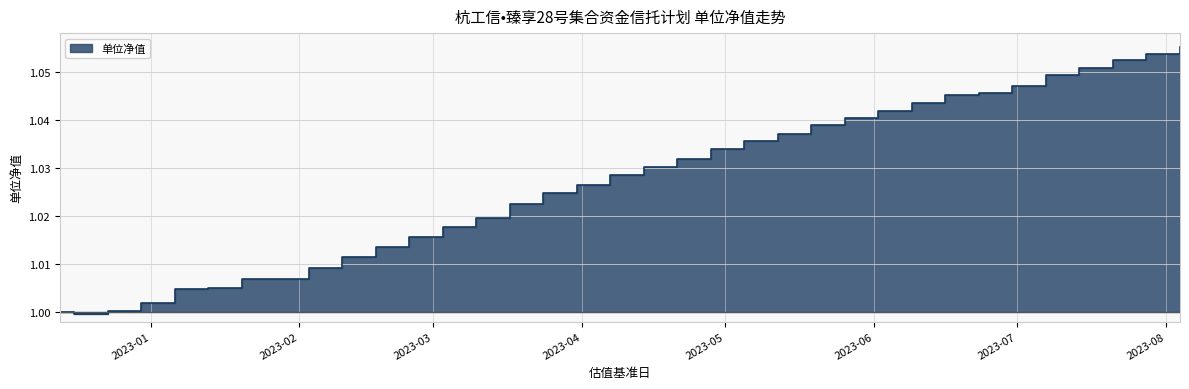

True or false: the data has more than 1 interior local peaks.

False